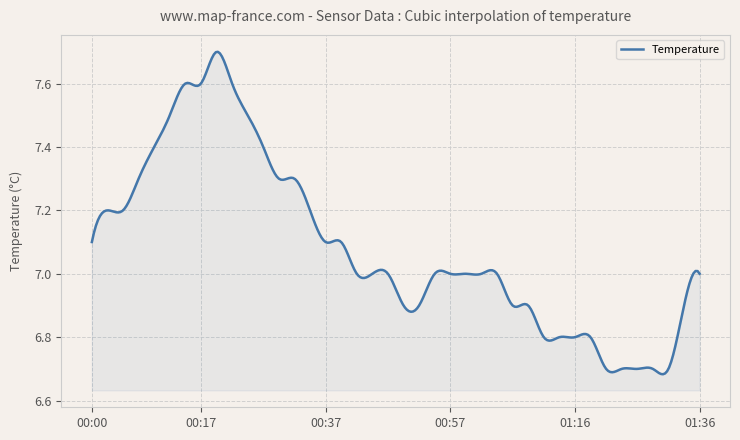

What is the difference between the maximum and minimum values?

1.0